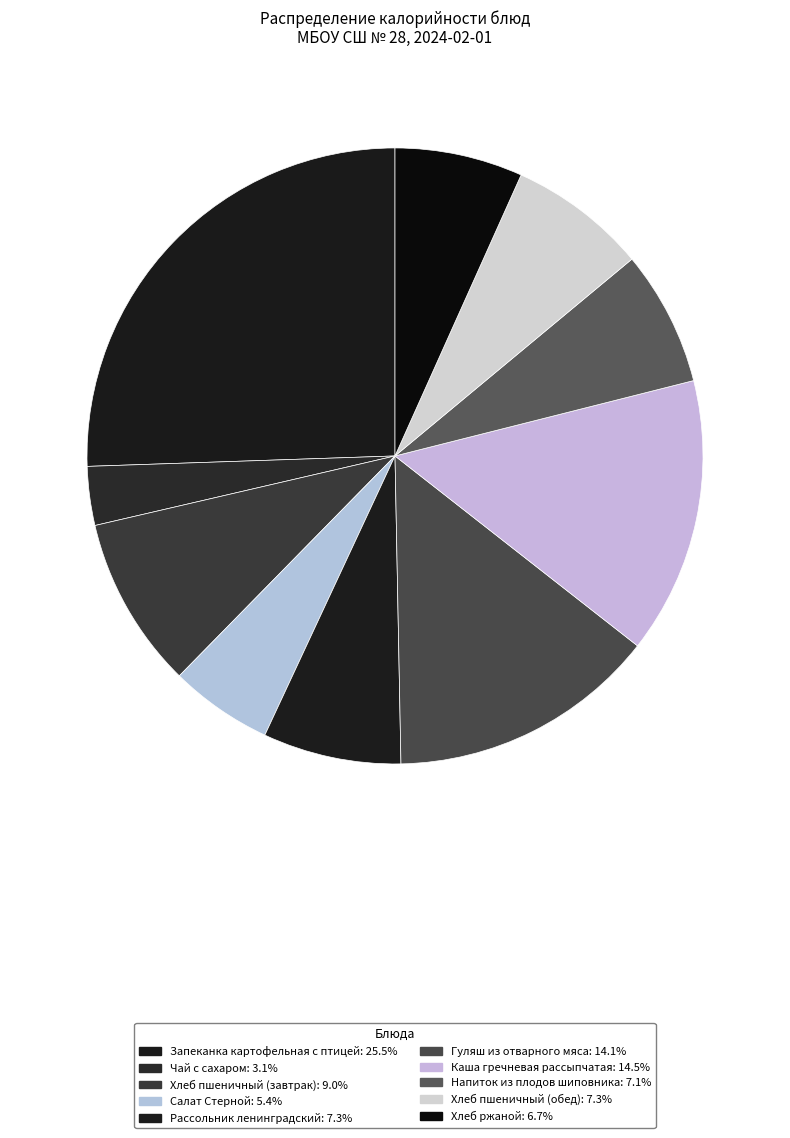

How many slices are in this pie chart?

10